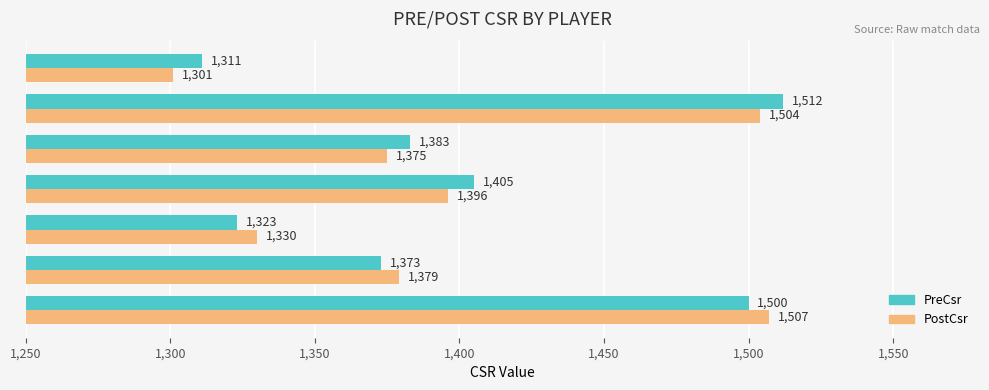

Which series has the widest spread of values?

PostCsr